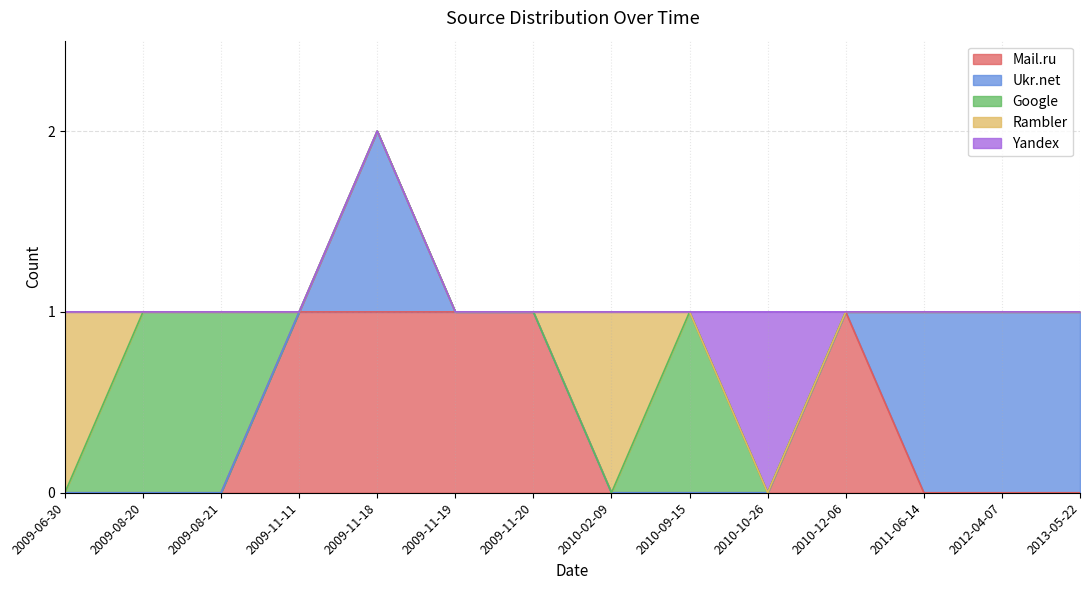

The value of Ukr.net at 2009-11-11 is 0. True or false?

True